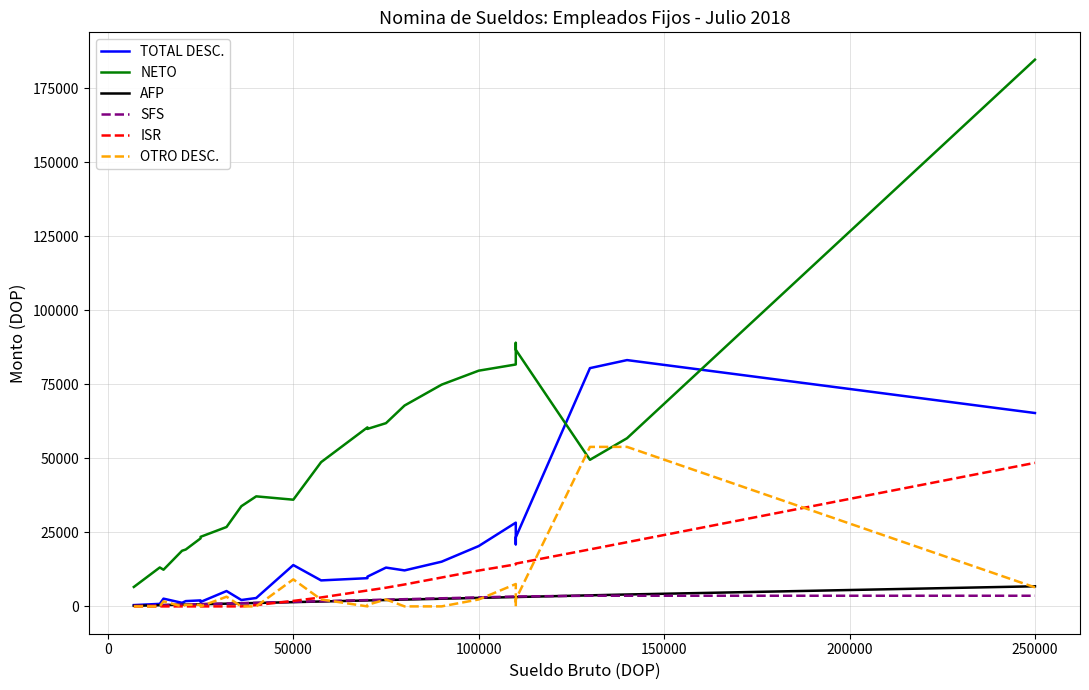

The AFP series shows 222.6 at 100000. True or false?

False